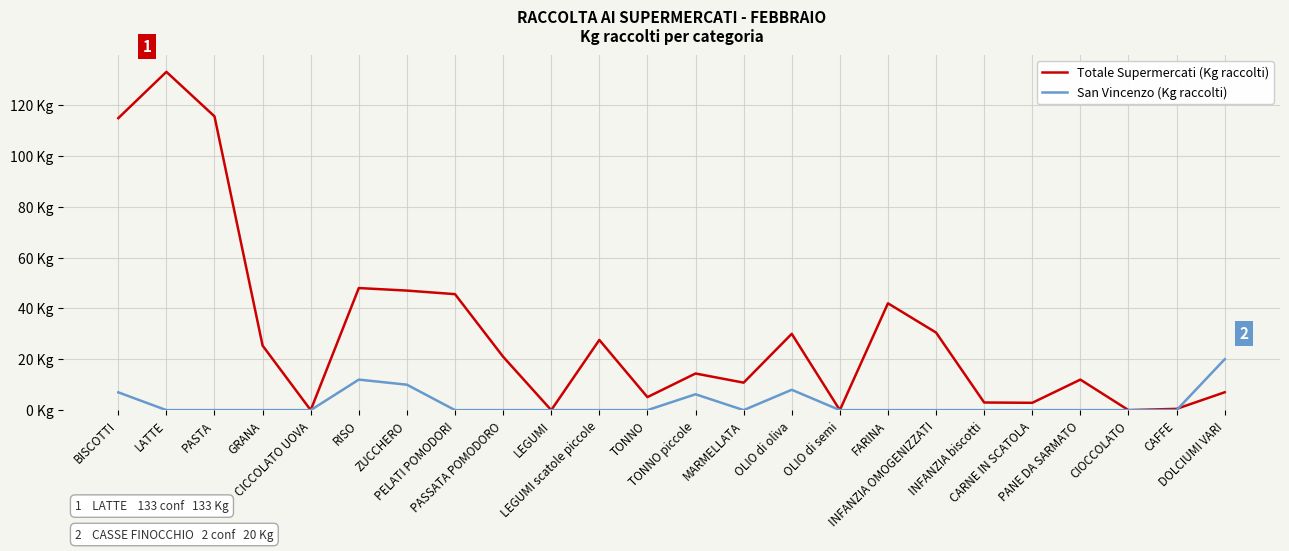

Is it true that Totale Supermercati (Kg raccolti) equals 25.2 at ZUCCHERO?

False